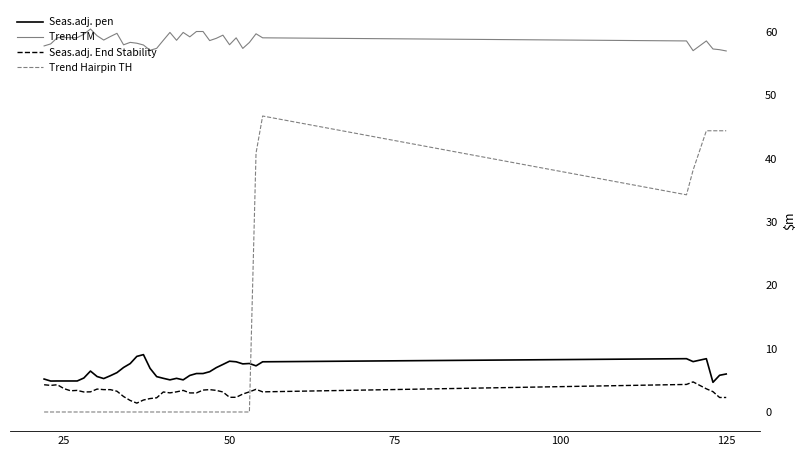

True or false: Seas.adj. pen and Trend TM cross at least once.

False